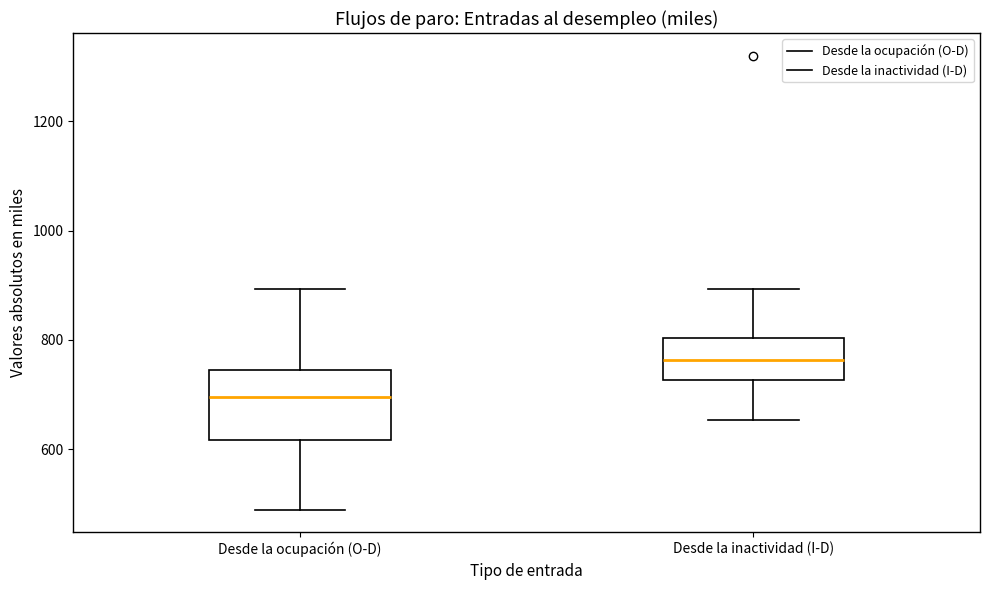

Reading left to right, read every box against the y-axis: the position of its median line, the range the box covers, and the ends of its whiskers. The values are not printed on the chart, so give them approximately, as read against the axis.

Desde la ocupación (O-D): median 700, box 620 to 740, whiskers 480 to 900
Desde la inactividad (I-D): median 760, box 720 to 800, whiskers 660 to 900